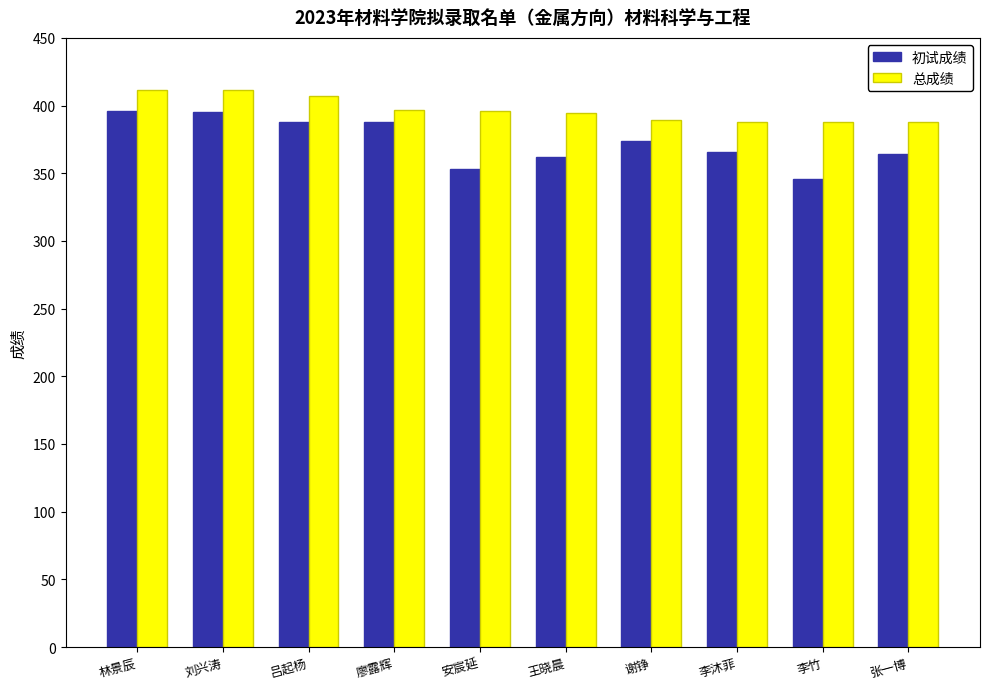

True or false: 总成绩 has a value of 695.0 at 安宸延.

False